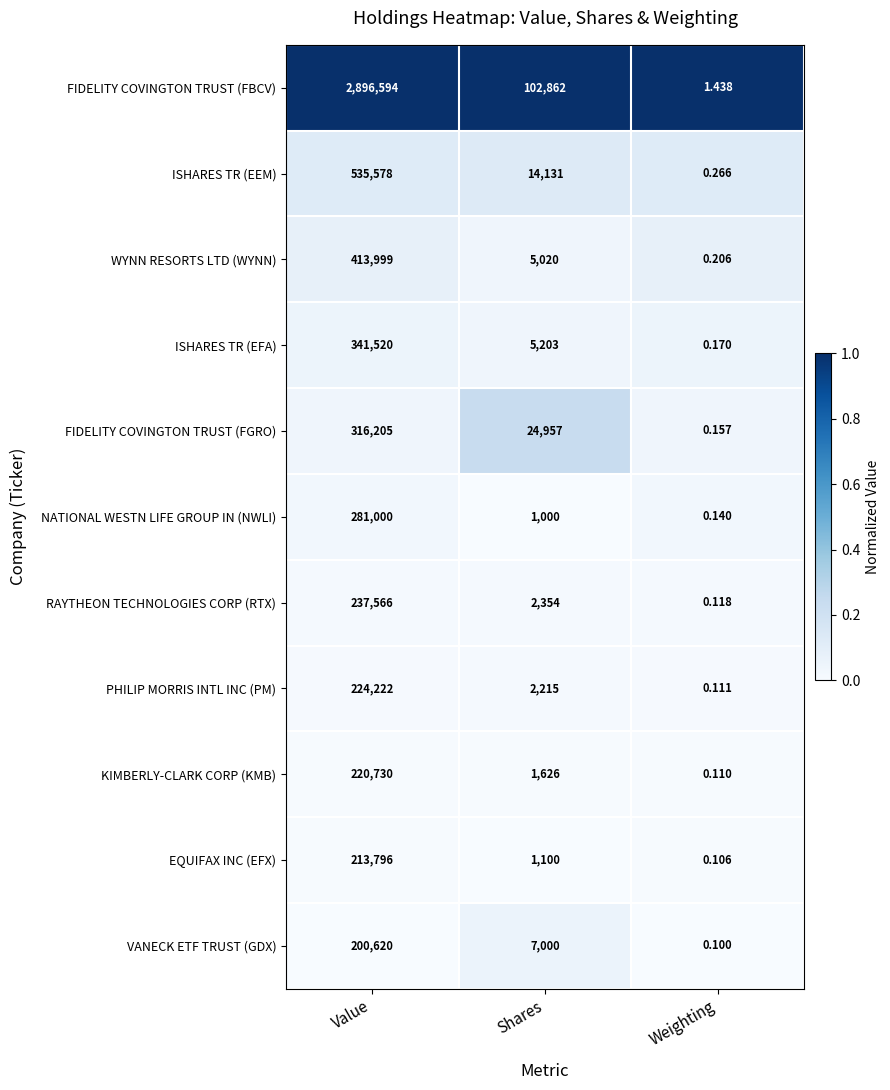

At Value, list the series in order from largest to smallest.

FIDELITY COVINGTON TRUST (FBCV), ISHARES TR (EEM), WYNN RESORTS LTD (WYNN), ISHARES TR (EFA), FIDELITY COVINGTON TRUST (FGRO), NATIONAL WESTN LIFE GROUP IN (NWLI), RAYTHEON TECHNOLOGIES CORP (RTX), PHILIP MORRIS INTL INC (PM), KIMBERLY-CLARK CORP (KMB), EQUIFAX INC (EFX), VANECK ETF TRUST (GDX)